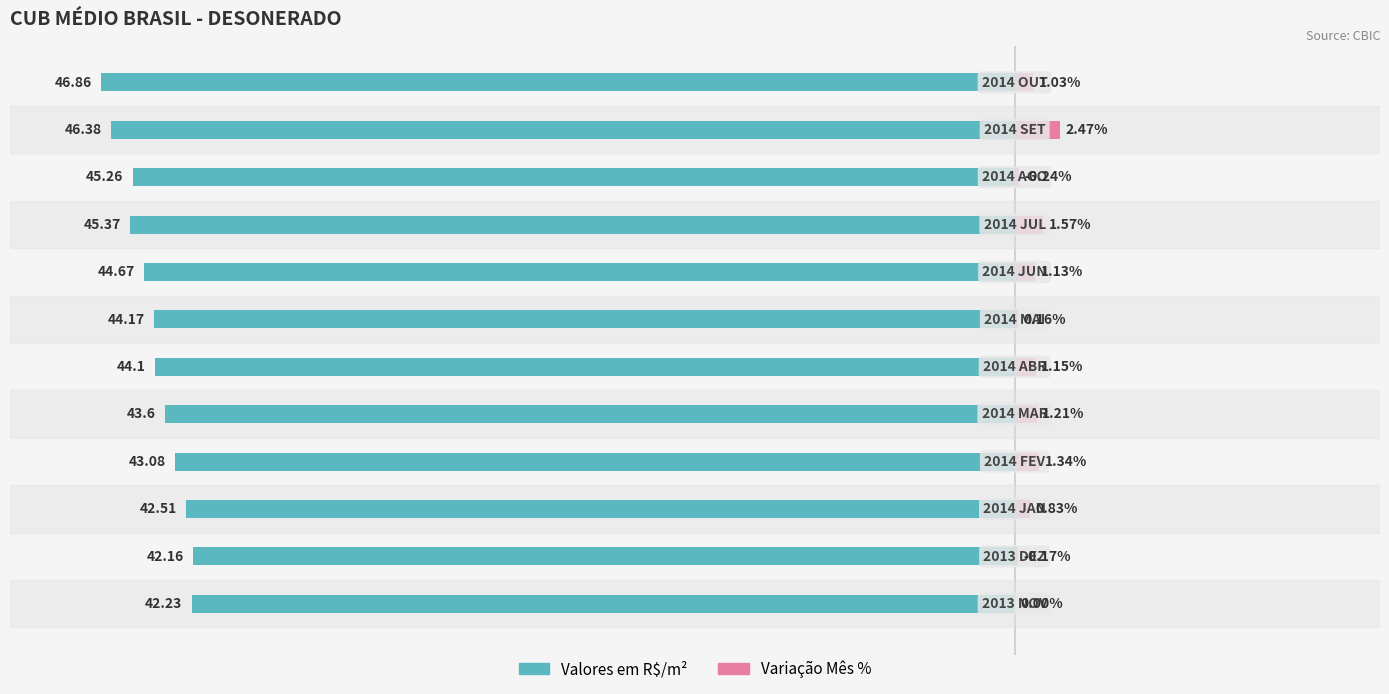

What are all the series names shown in the legend?

Valores em R$/m², Variação Mês %